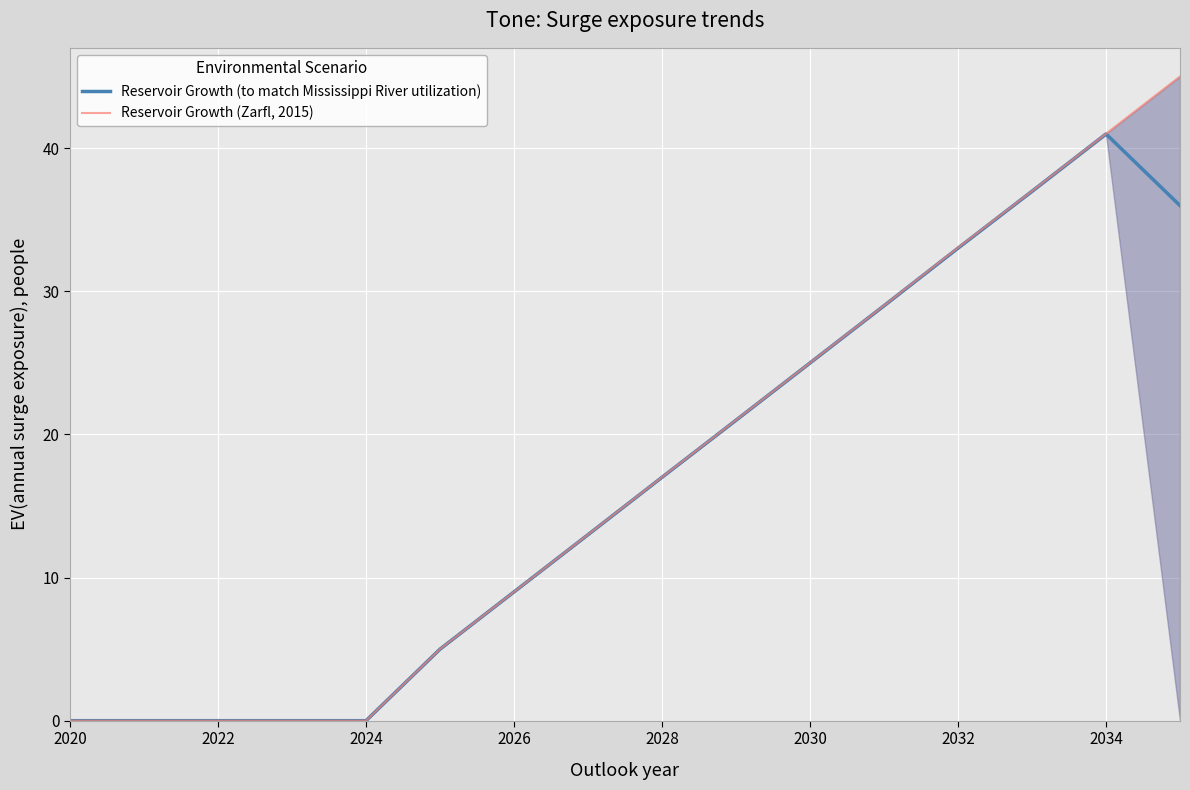

True or false: Reservoir Growth (to match Mississippi River utilization) has a value of 60.2 at 2034.

False